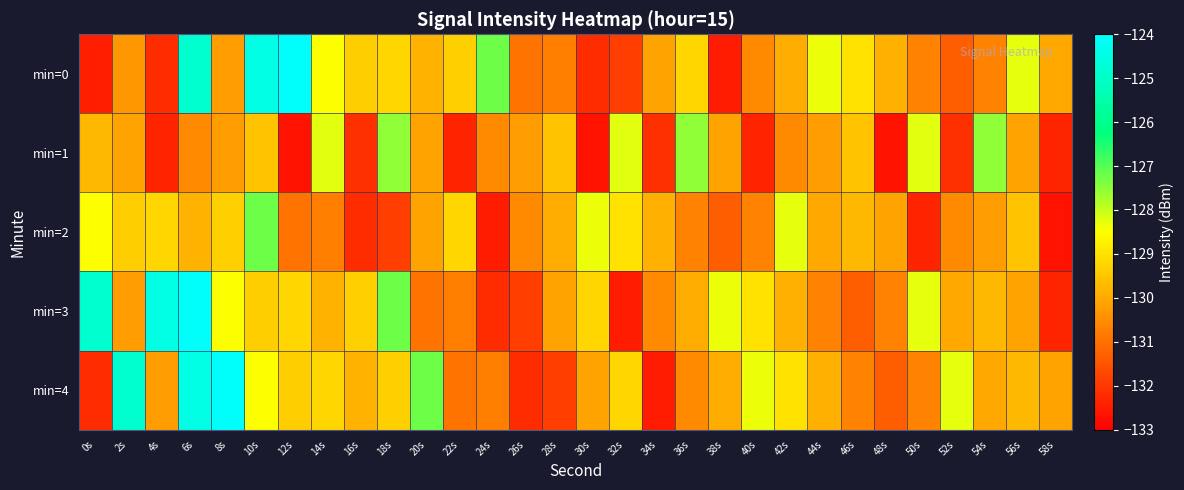

What is the minimum value shown in the chart?

-132.7